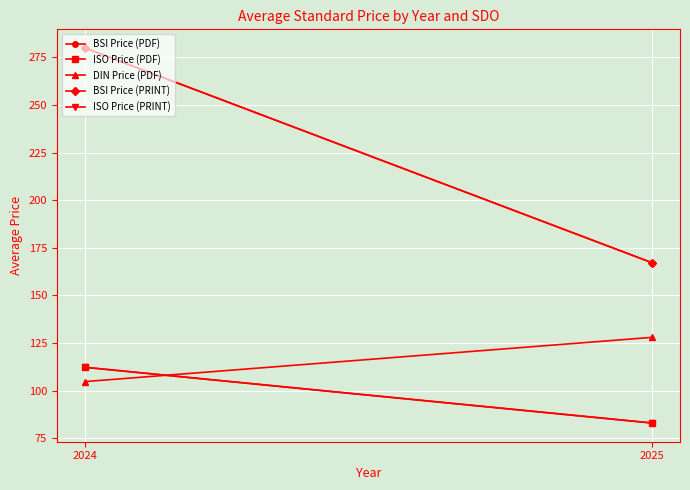

What is the maximum value shown in the chart?

279.8